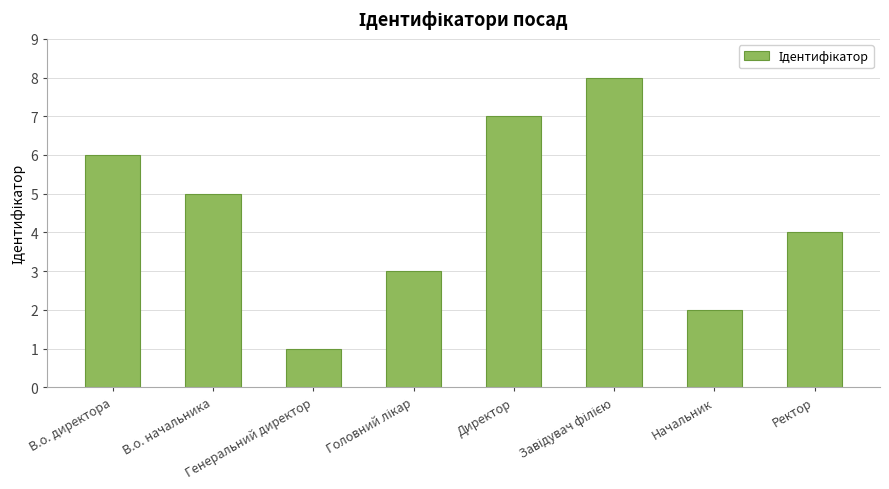

What is the difference between the second highest and second lowest values?

5